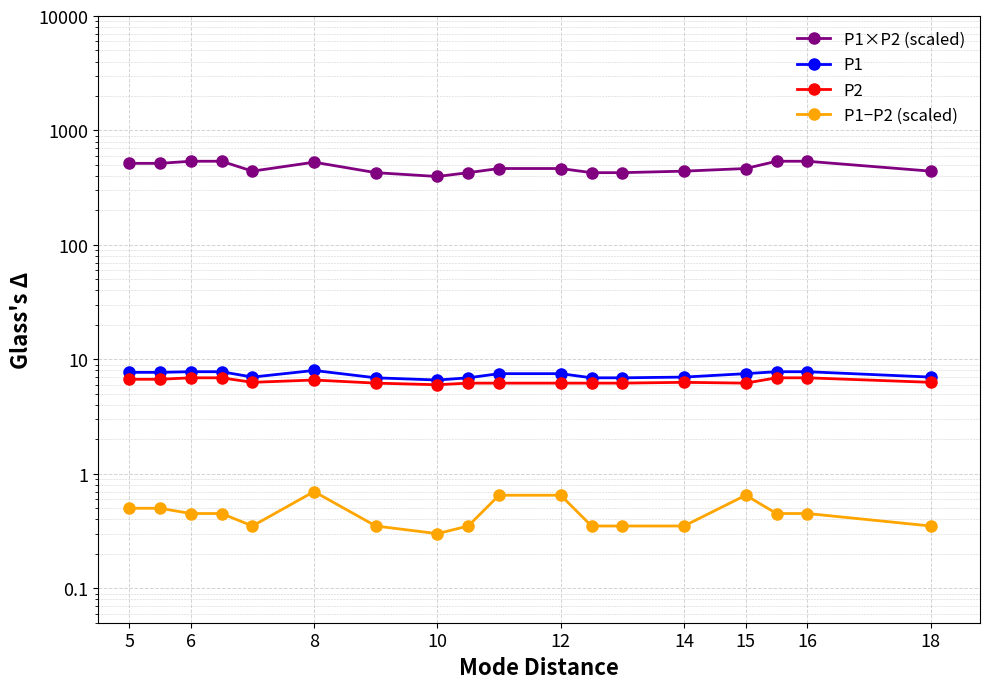

True or false: P1 and P1−P2 (scaled) cross at least once.

False